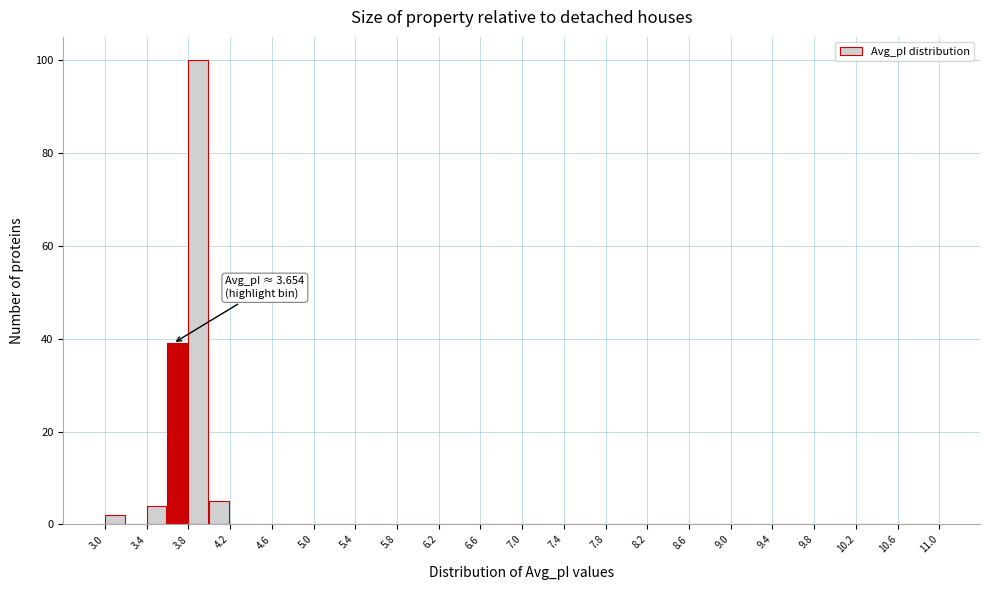

Over which range of the x-axis is the bar tallest?

3.8 to 4.0